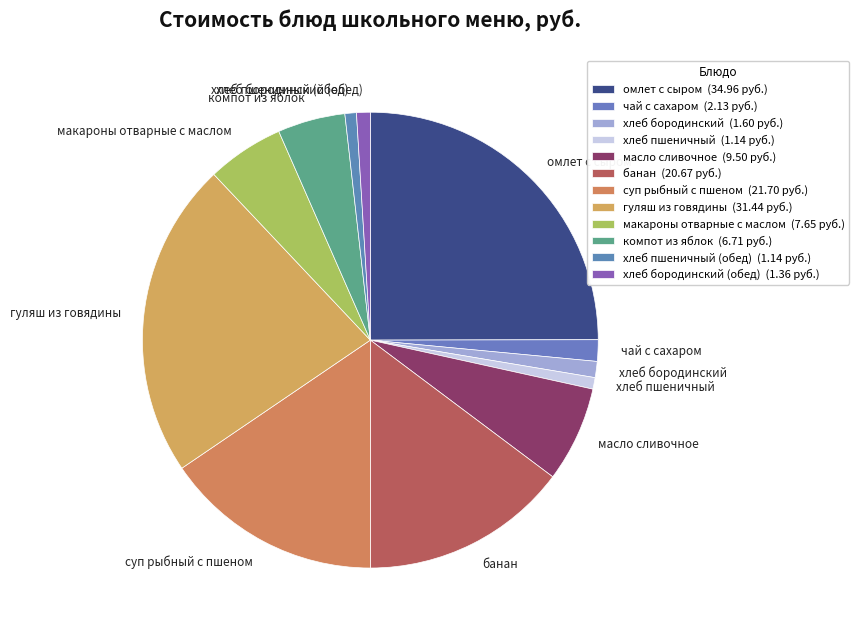

Is it true that масло сливочное is 1% of the pie?

False